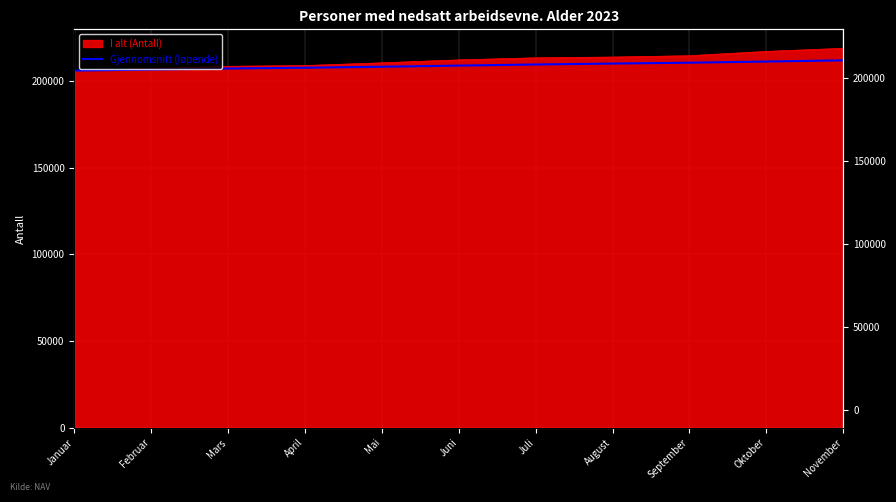

Between August and November, which is larger?

November